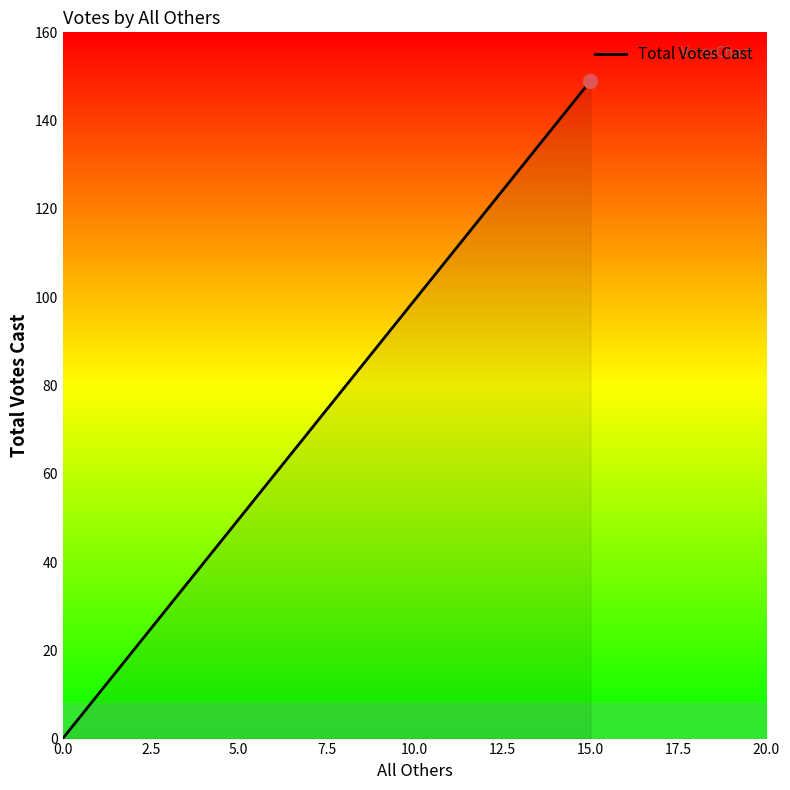

Between 5.0 and 2.5, which is larger?

5.0